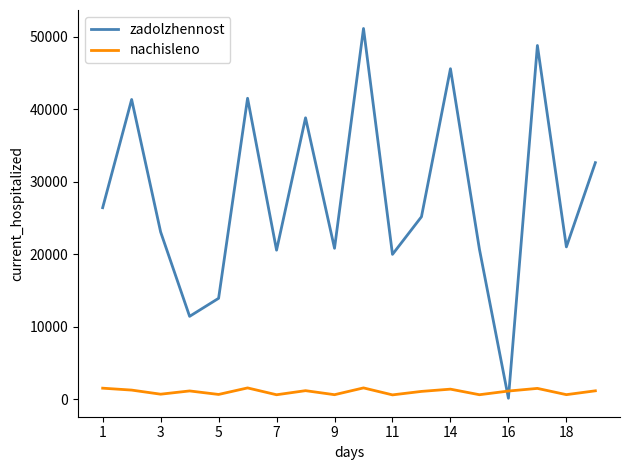

Which series has the largest total across all categories?

zadolzhennost